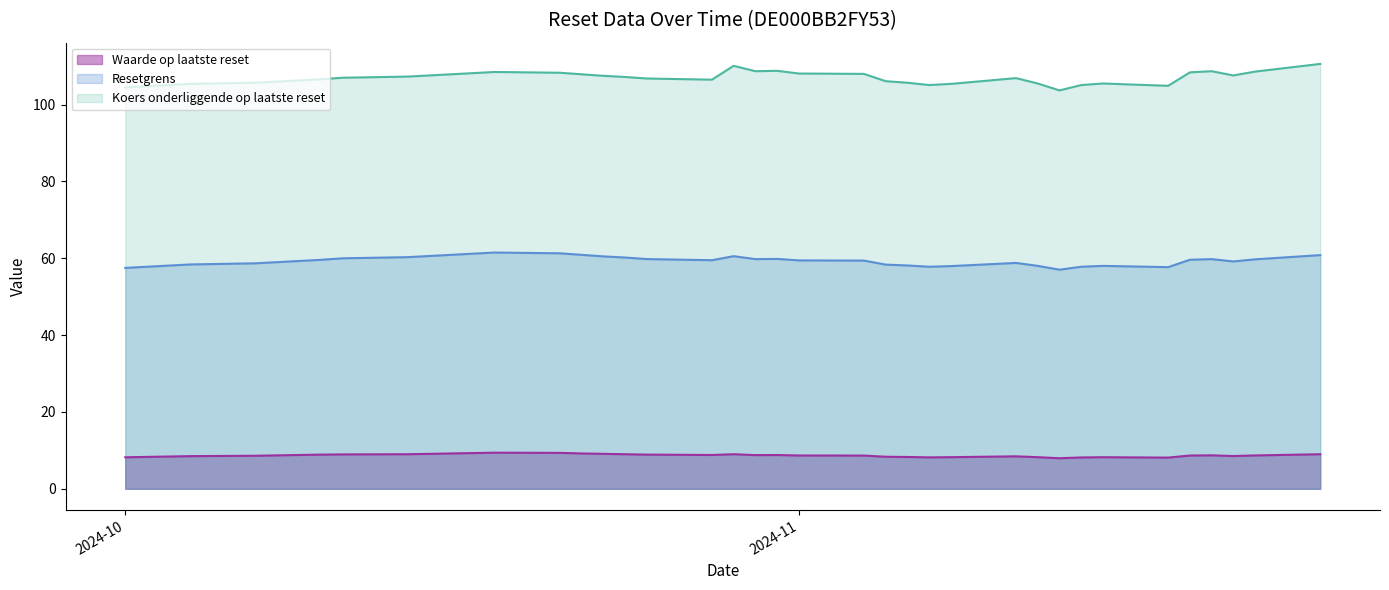

Rank the series at 2024-11-06 from highest to lowest value.

Koers onderliggende op laatste reset, Resetgrens, Waarde op laatste reset